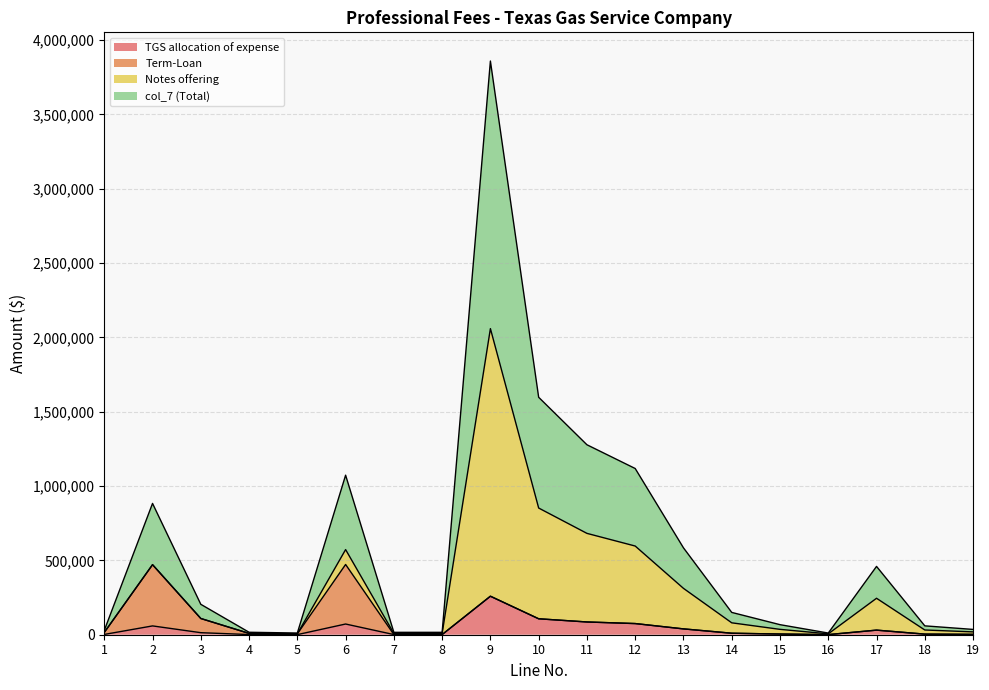

What is the total value across all series at 9?

3859020.0